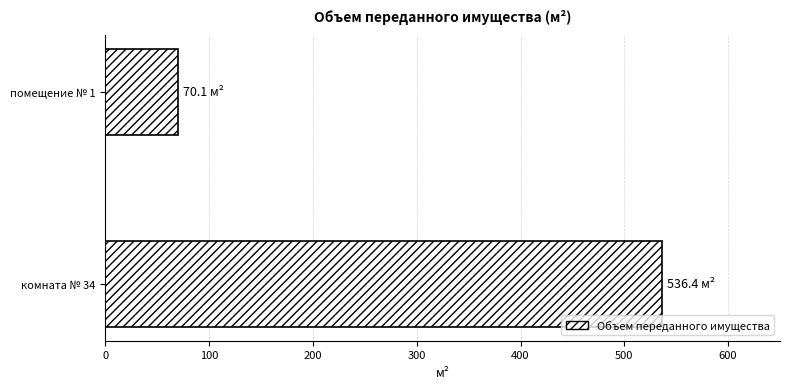

List the labels in order of value, smallest first.

помещение № 1, комната № 34